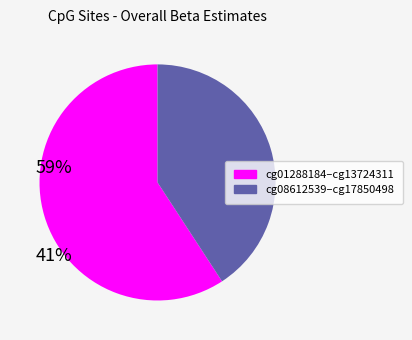

Is there any slice that represents more than half of the pie?

Yes